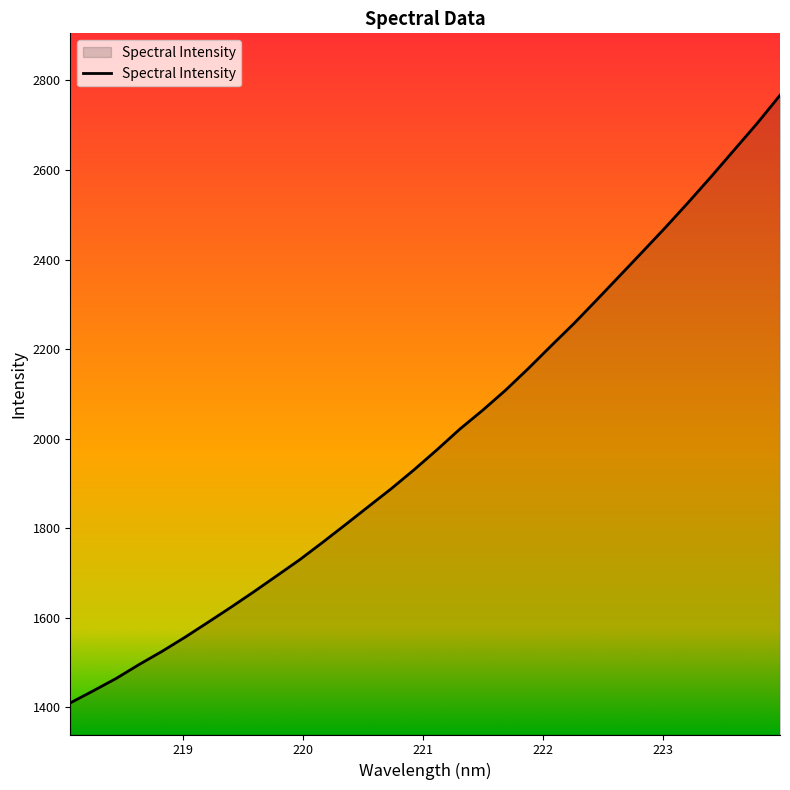

What is the smallest value displayed?

1410.2